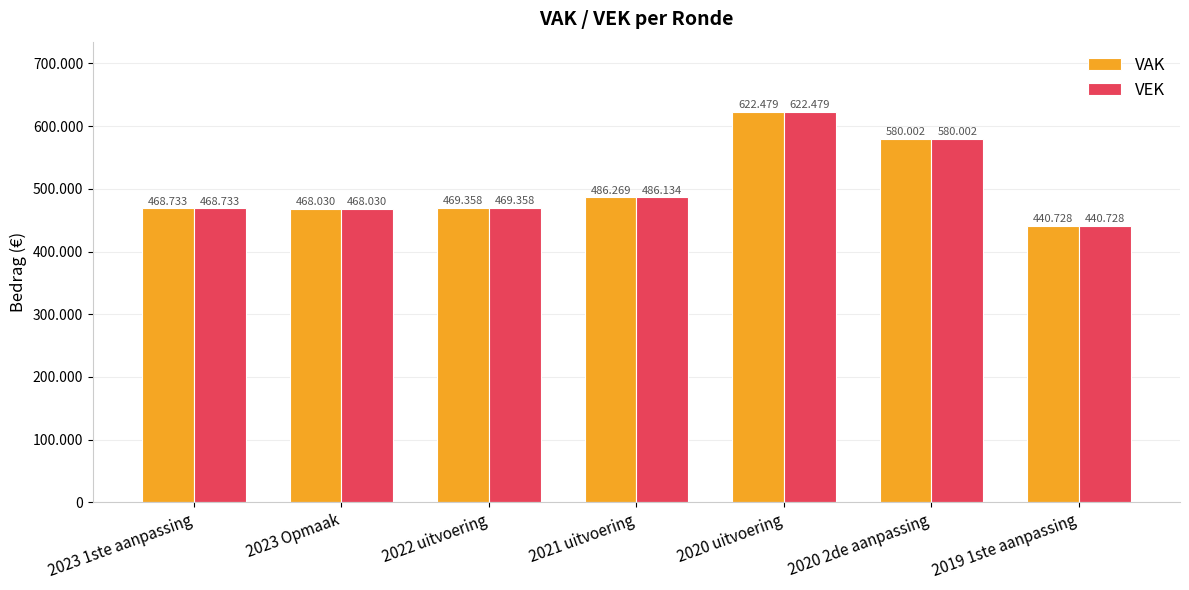

What position from the left is 2020 2de aanpassing?

6